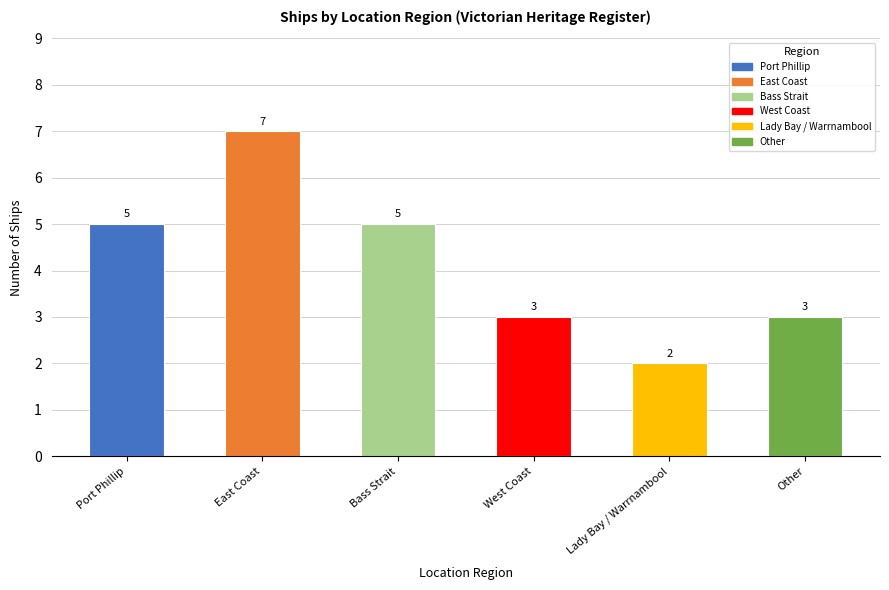

Rank the categories by value from highest to lowest.

East Coast, Port Phillip, Bass Strait, West Coast, Other, Lady Bay / Warrnambool